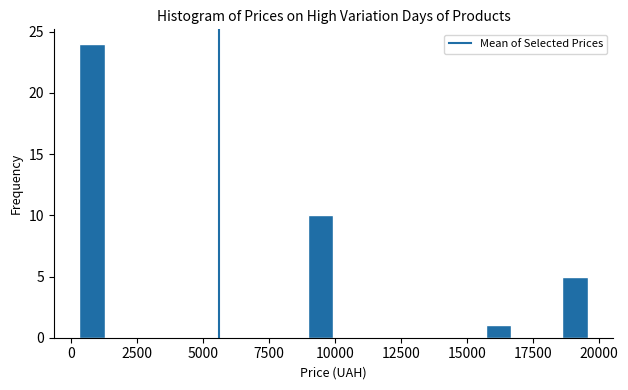

Read against the x-axis, roughly where is the centre of the tallest bar?

1000